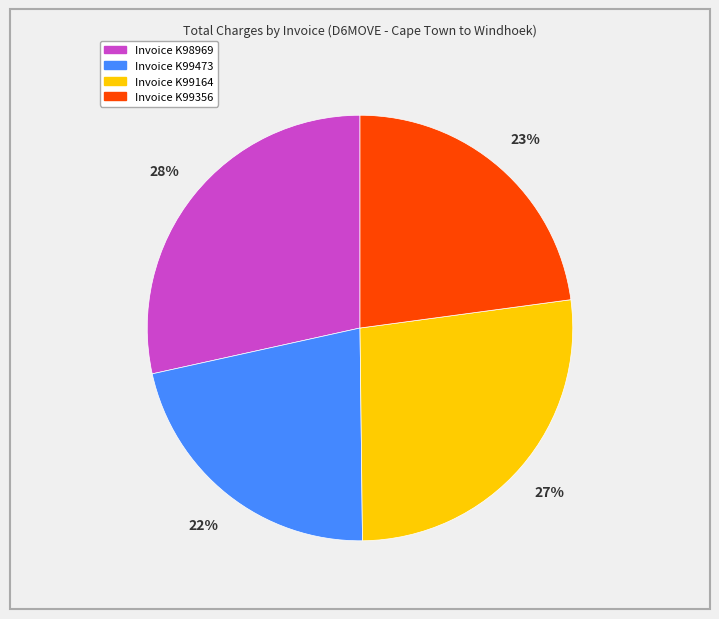

Does any single category account for the majority?

No